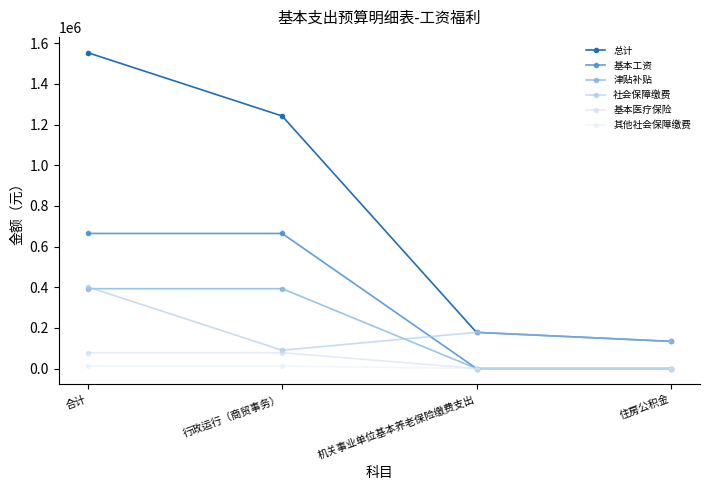

True or false: 其他社会保障缴费 has a value of 6321.0 at 住房公积金.

False